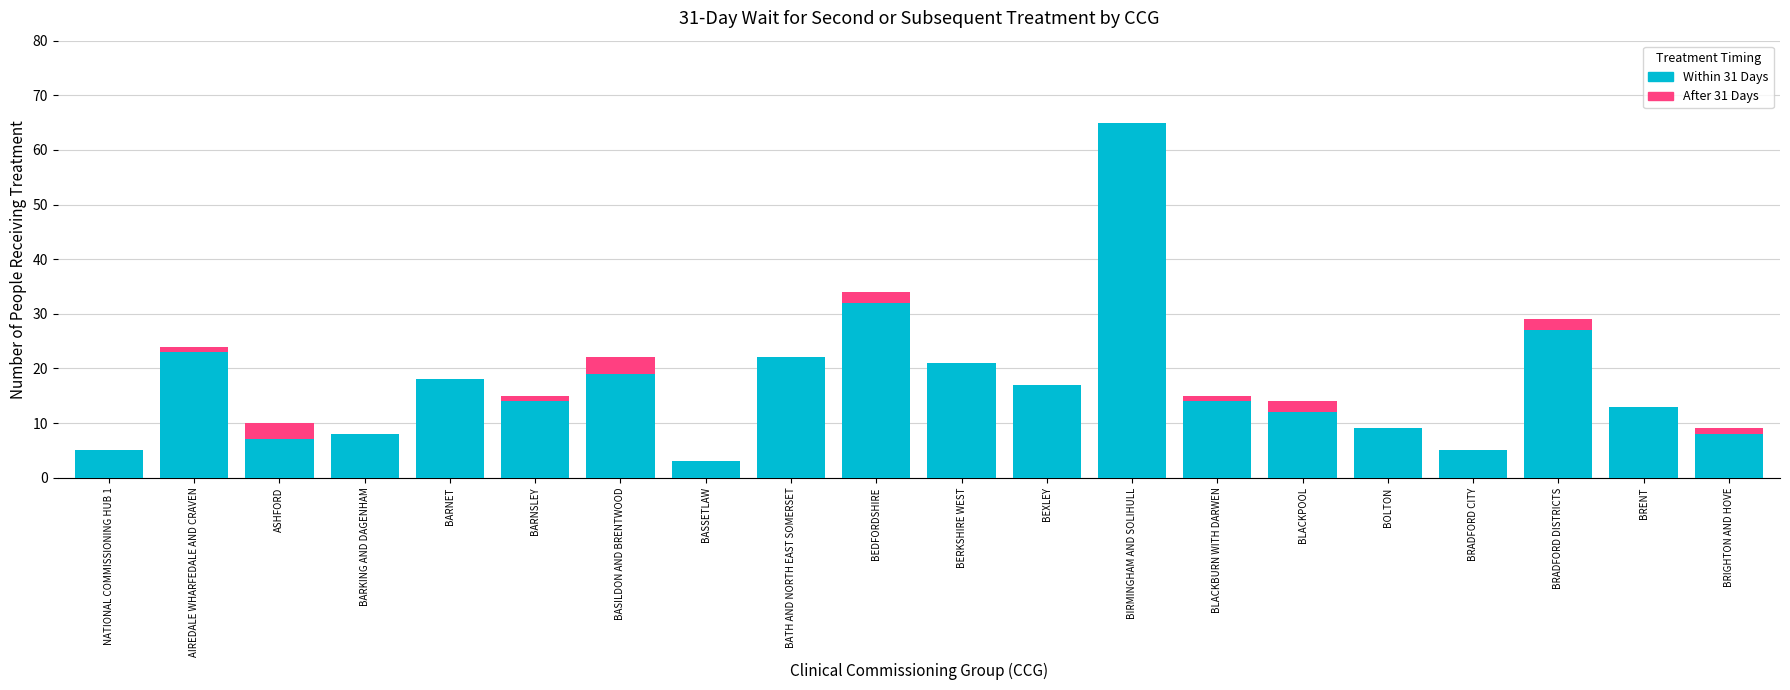

What is the difference between the Within 31 Days values at BARNET and AIREDALE WHARFEDALE AND CRAVEN?

5